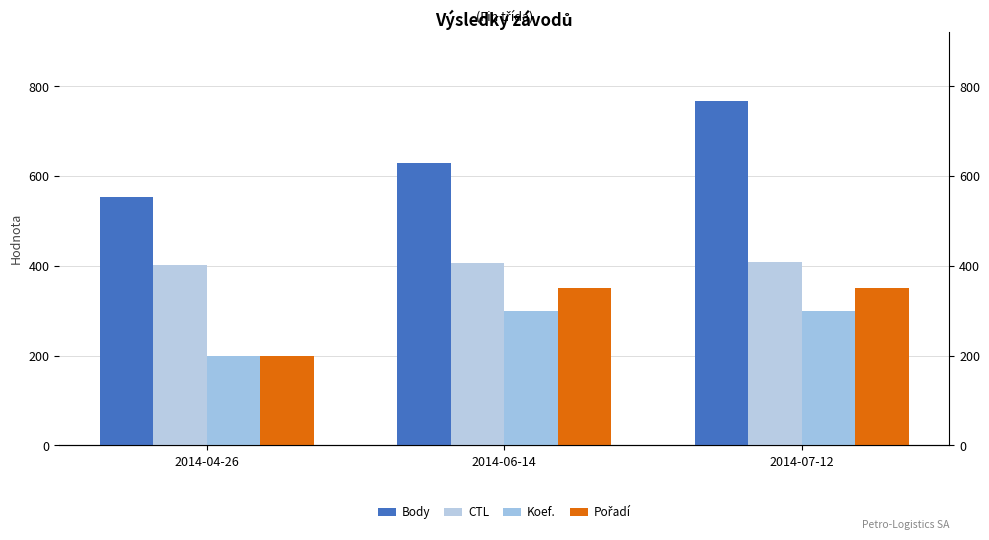

Where does the CTL series first go above 407?

2014-07-12